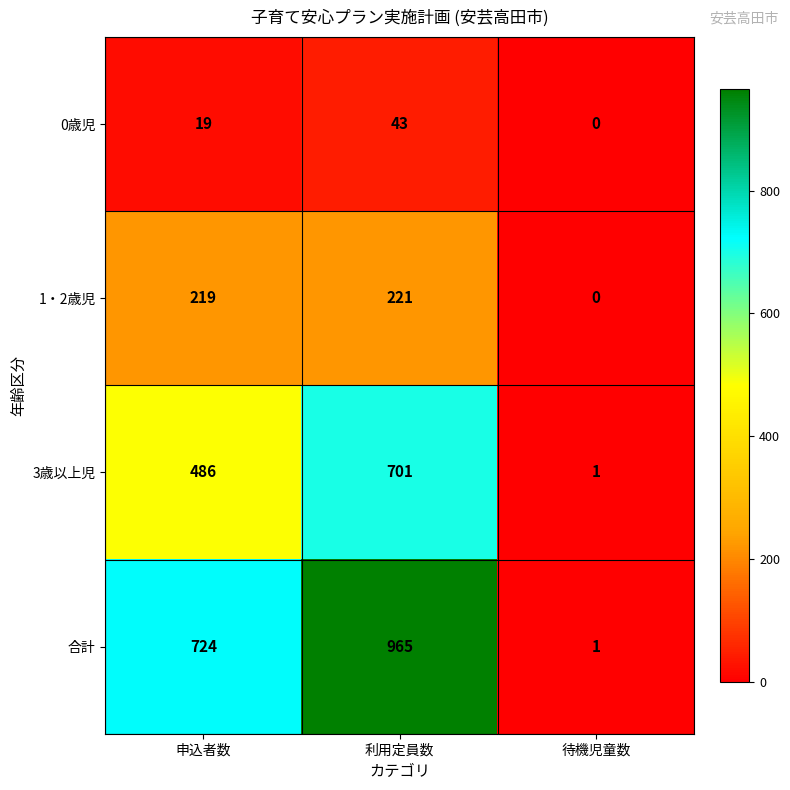

What is the maximum value shown in the chart?

965